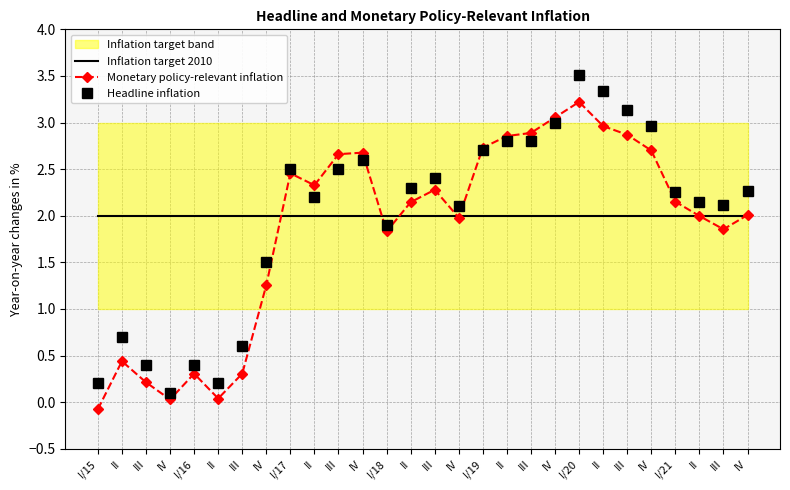

How many categories are shown in the chart?

28